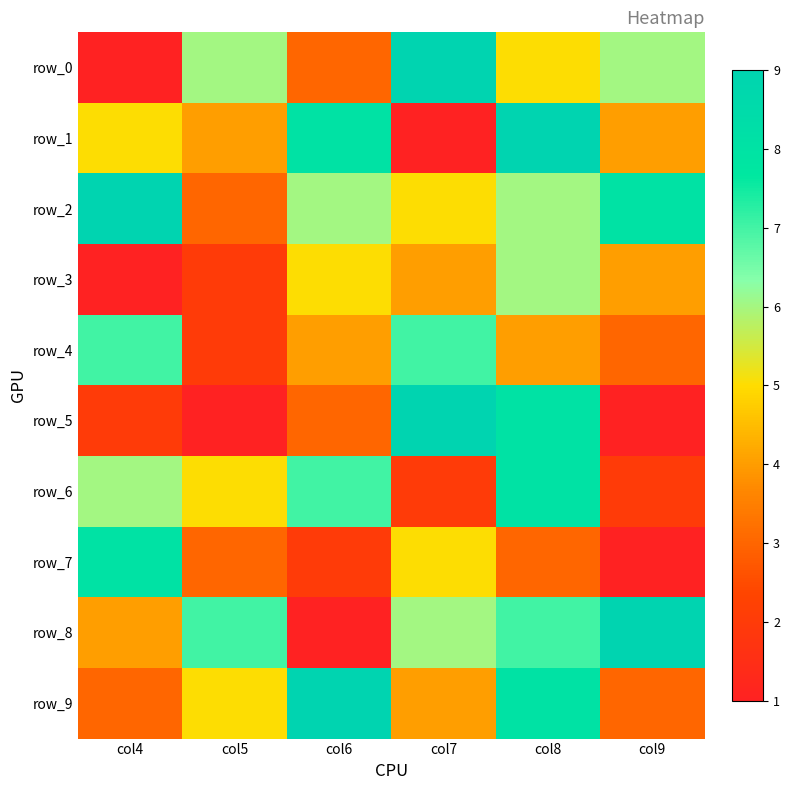

Reading left to right, extract all data points from this chart.

row_0: 1	6	3	9	5	6
row_1: 5	4	8	1	9	4
row_2: 9	3	6	5	6	8
row_3: 1	2	5	4	6	4
row_4: 7	2	4	7	4	3
row_5: 2	1	3	9	8	1
row_6: 6	5	7	2	8	2
row_7: 8	3	2	5	3	1
row_8: 4	7	1	6	7	9
row_9: 3	5	9	4	8	3